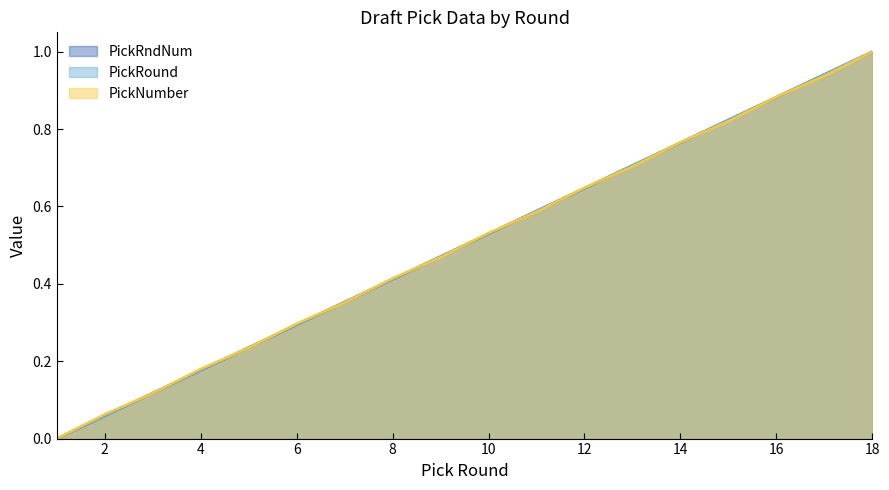

How many lines are shown in the chart?

3